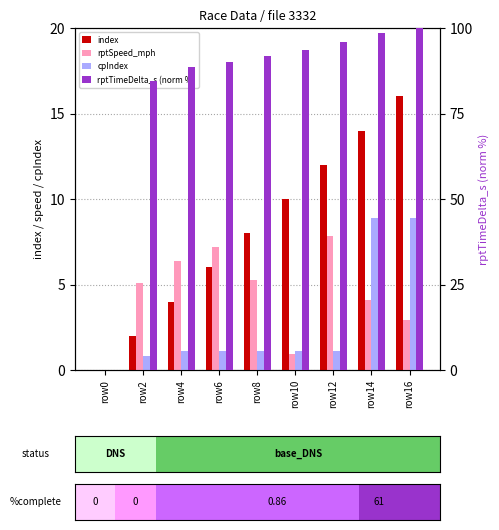

What is the difference between the highest and lowest values at row14?

94.5